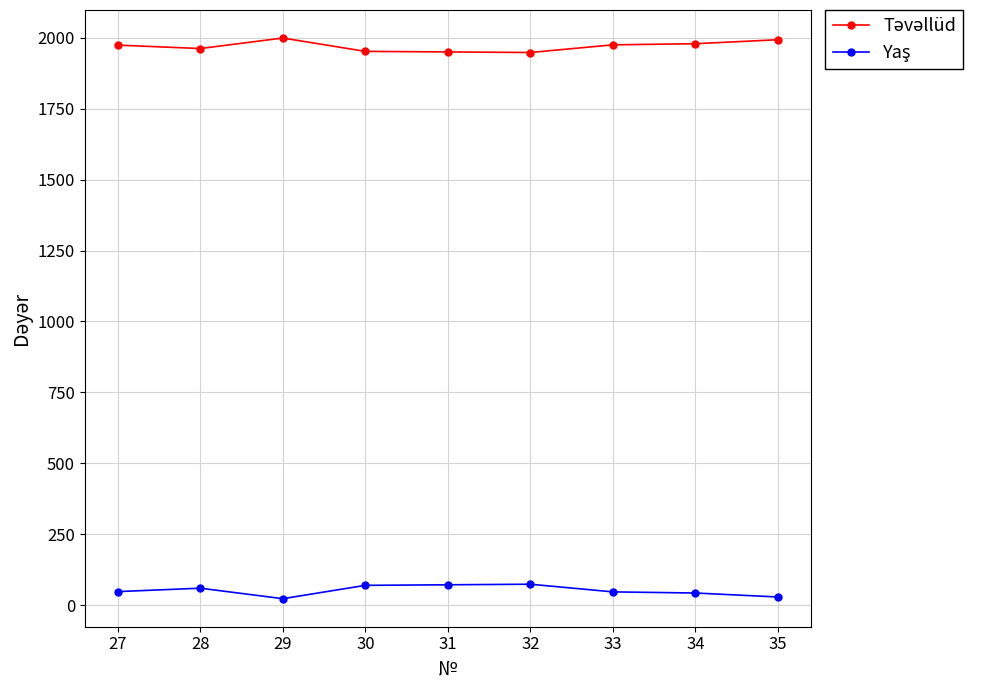

At how many categories does at least one series exceed 1873?

9